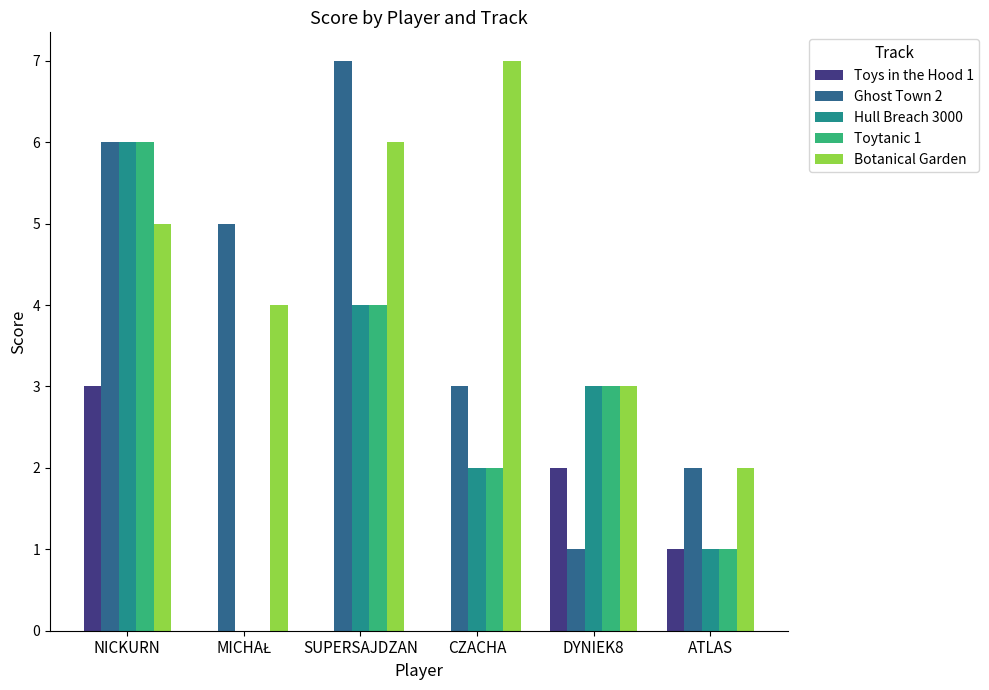

Reading left to right, transcribe all the data shown in this chart.

Toys in the Hood 1: 3	0	0	0	2	1
Ghost Town 2: 6	5	7	3	1	2
Hull Breach 3000: 6	0	4	2	3	1
Toytanic 1: 6	0	4	2	3	1
Botanical Garden: 5	4	6	7	3	2